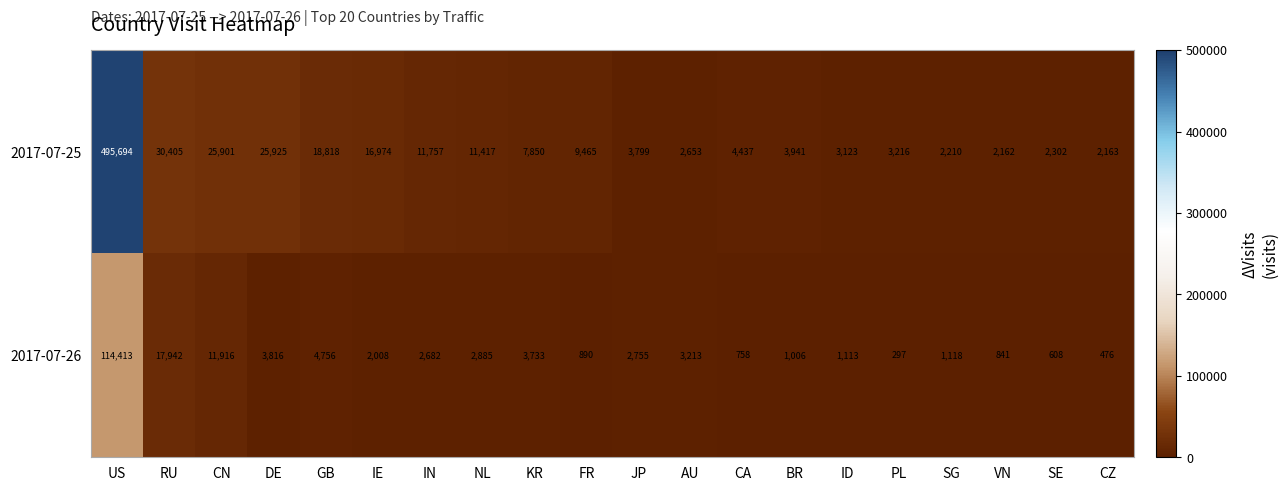

How many values in the 2017-07-26 series are below 2682?

10